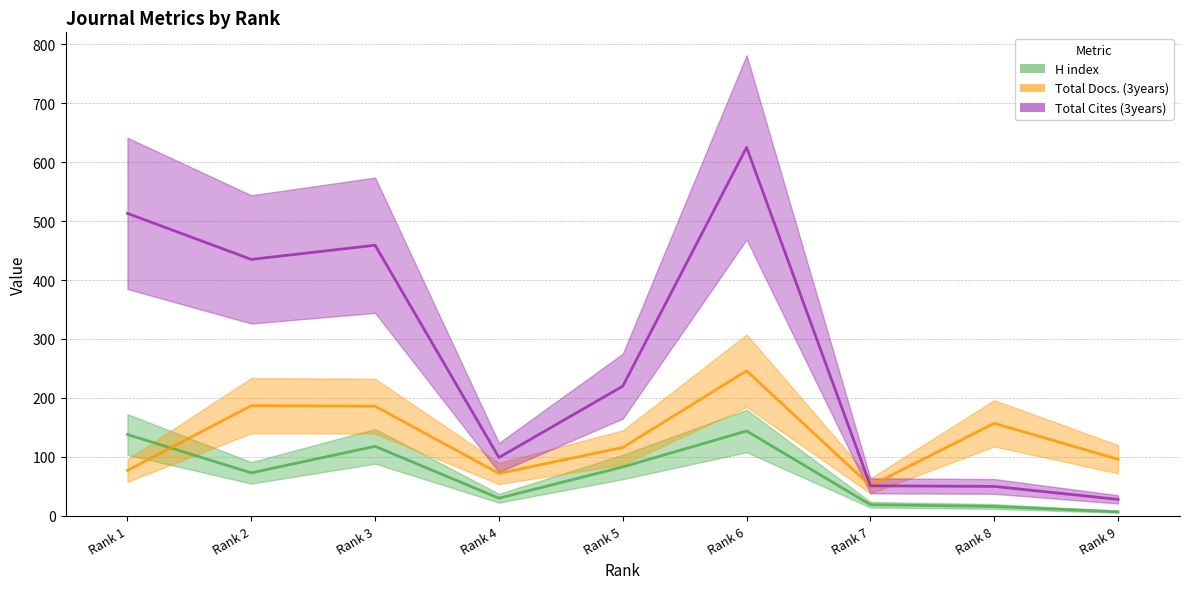

At which label is Total Cites (3years) closest to 326?

Rank 5